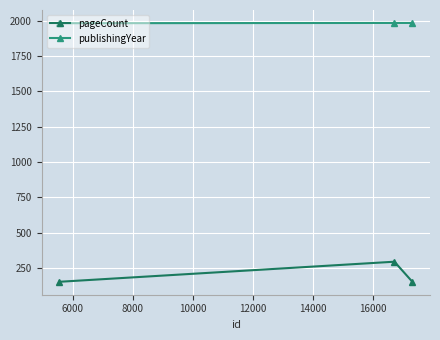

What are all the series names shown in the legend?

pageCount, publishingYear